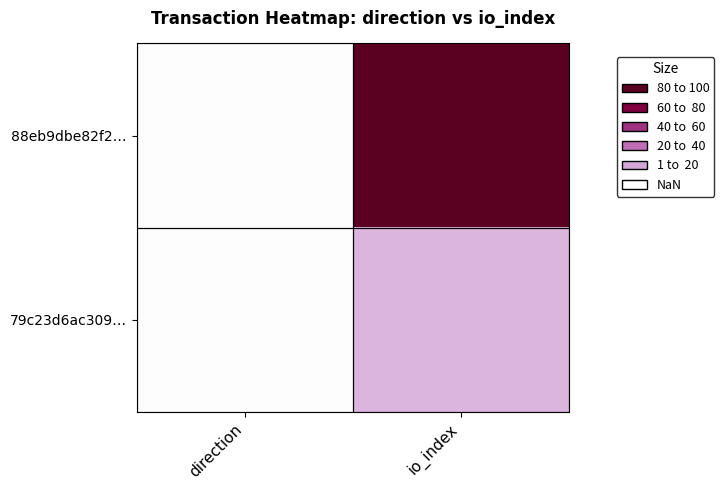

List the series in order of their overall mean, highest first.

88eb9dbe82f2…, 79c23d6ac309…